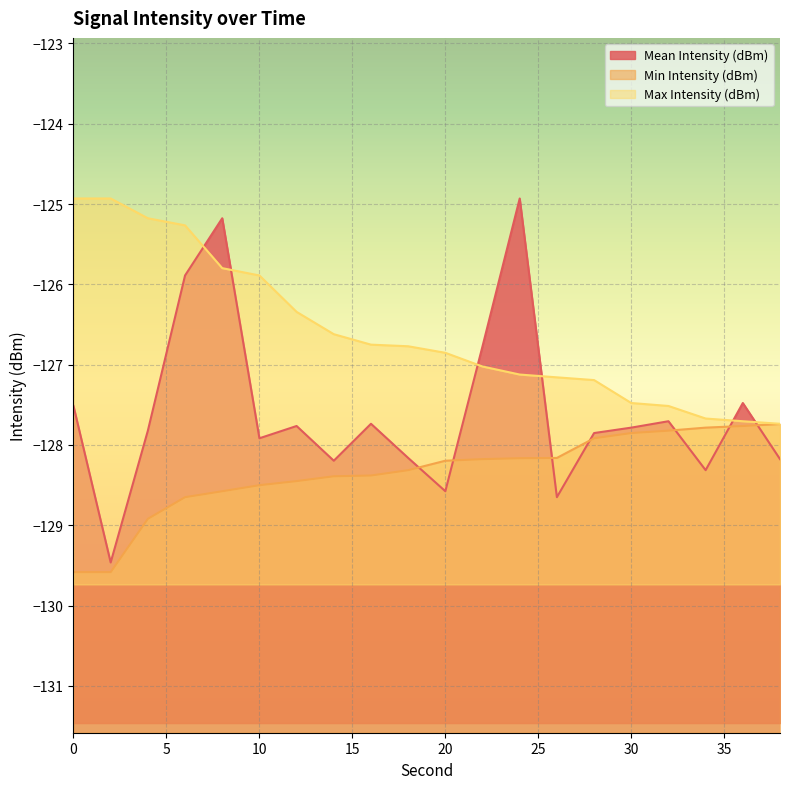

Reading left to right, extract all data points from this chart.

Mean Intensity (dBm): 0=-127.5	2=-129.5	4=-127.8	6=-125.9	8=-125.2	10=-127.9	12=-127.8	14=-128.2	16=-127.7	18=-128.2	20=-128.6	22=-126.8	24=-124.9	26=-128.7	28=-127.9	30=-127.8	32=-127.7	34=-128.3	36=-127.5	38=-128.2
Min Intensity (dBm): 0=-129.6	2=-129.6	4=-128.9	6=-128.7	8=-128.6	10=-128.5	12=-128.5	14=-128.4	16=-128.4	18=-128.3	20=-128.2	22=-128.2	24=-128.2	26=-128.2	28=-127.9	30=-127.9	32=-127.8	34=-127.8	36=-127.8	38=-127.7
Max Intensity (dBm): 0=-124.9	2=-124.9	4=-125.2	6=-125.3	8=-125.8	10=-125.9	12=-126.3	14=-126.6	16=-126.8	18=-126.8	20=-126.9	22=-127.0	24=-127.1	26=-127.2	28=-127.2	30=-127.5	32=-127.5	34=-127.7	36=-127.7	38=-127.7